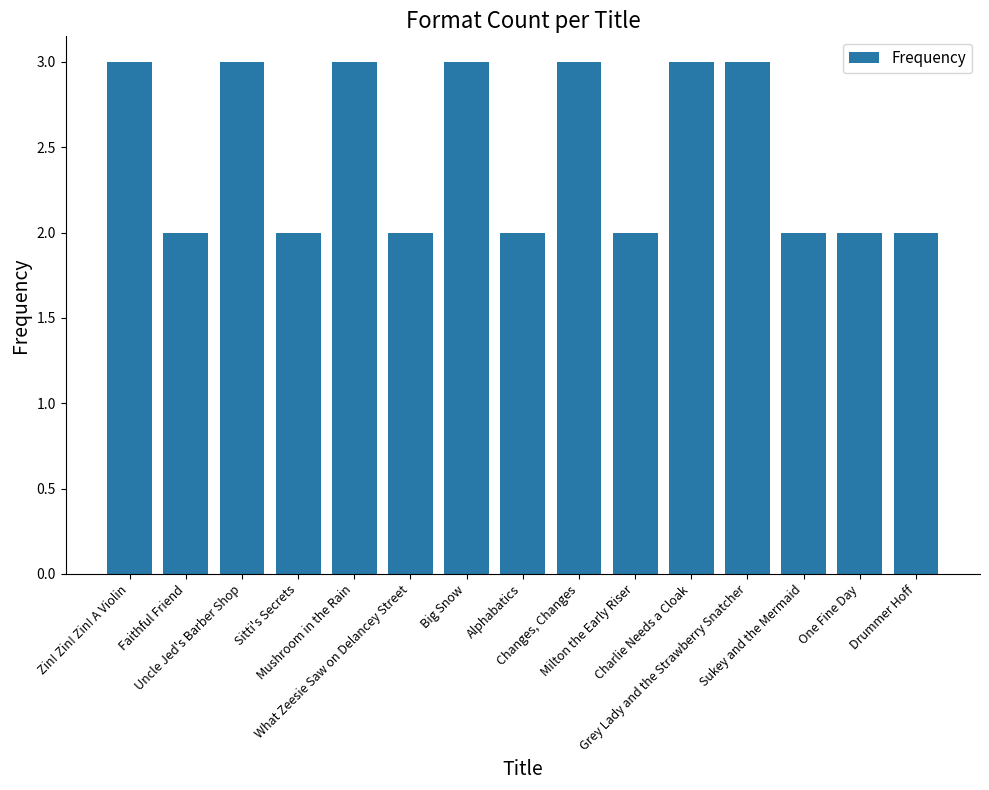

What is the difference between the maximum and second lowest values?

1